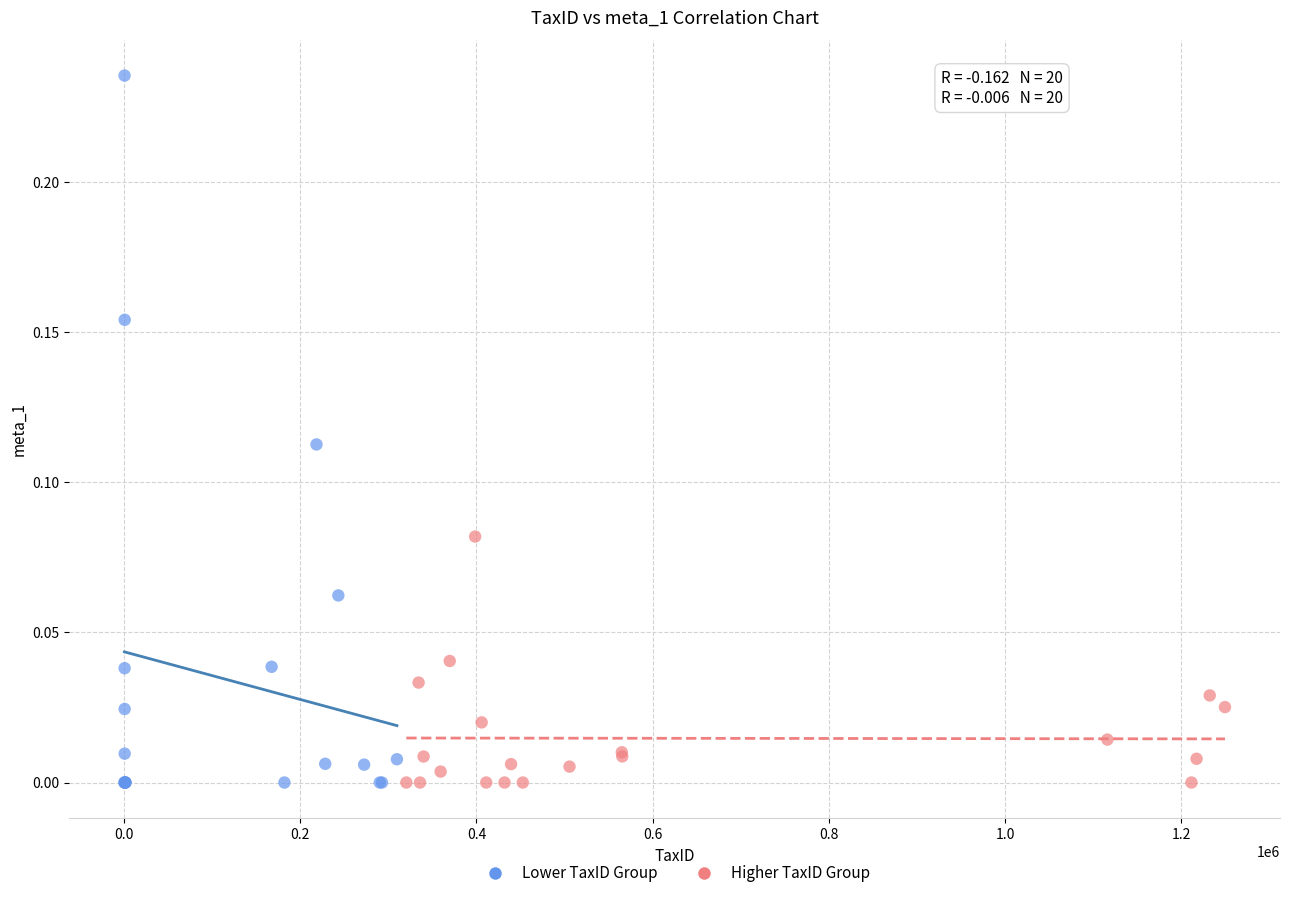

Which series has the widest spread of Y values?

Lower TaxID Group